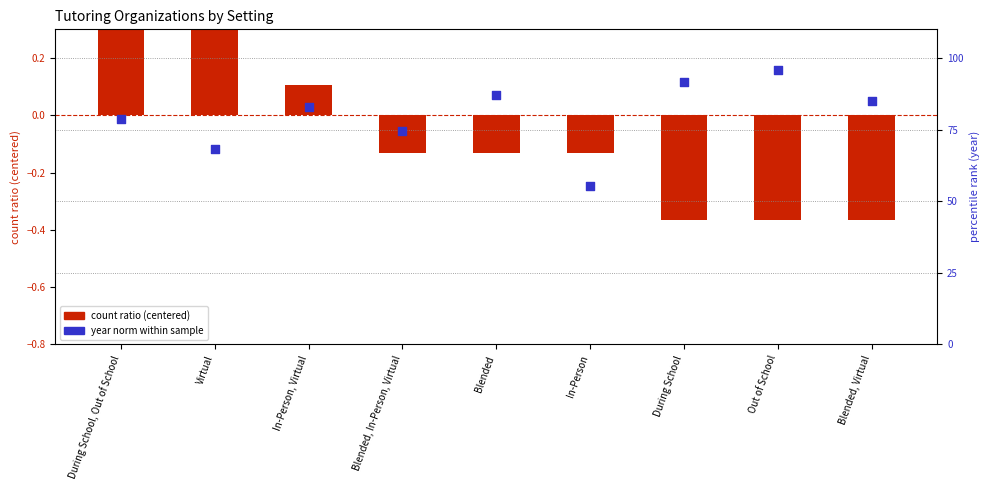

Which series reaches the minimum Y coordinate?

count ratio (centered)